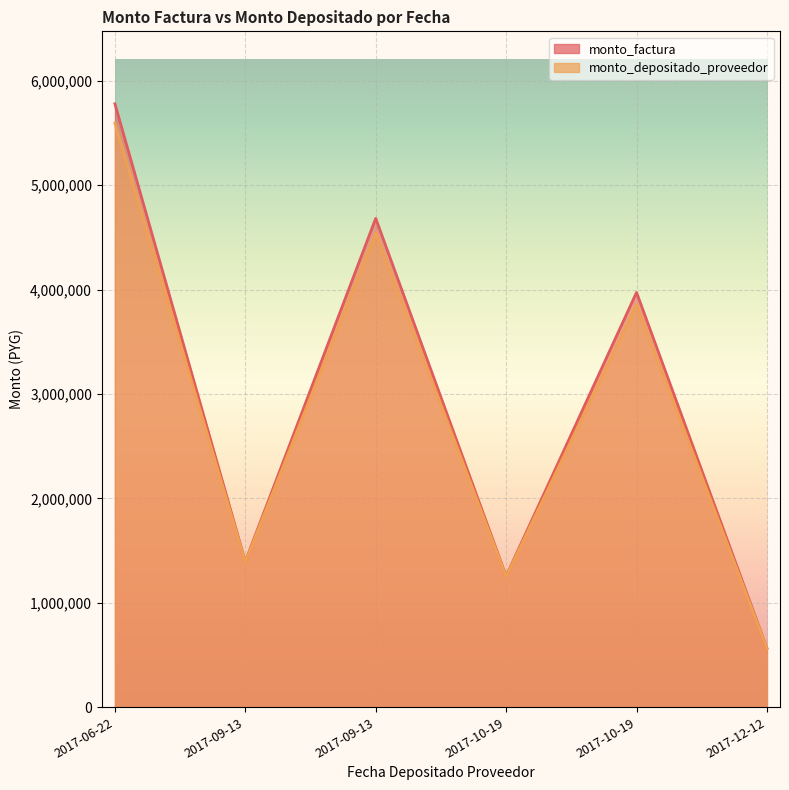

What is the label of the 1st point from the left?

2017-06-22